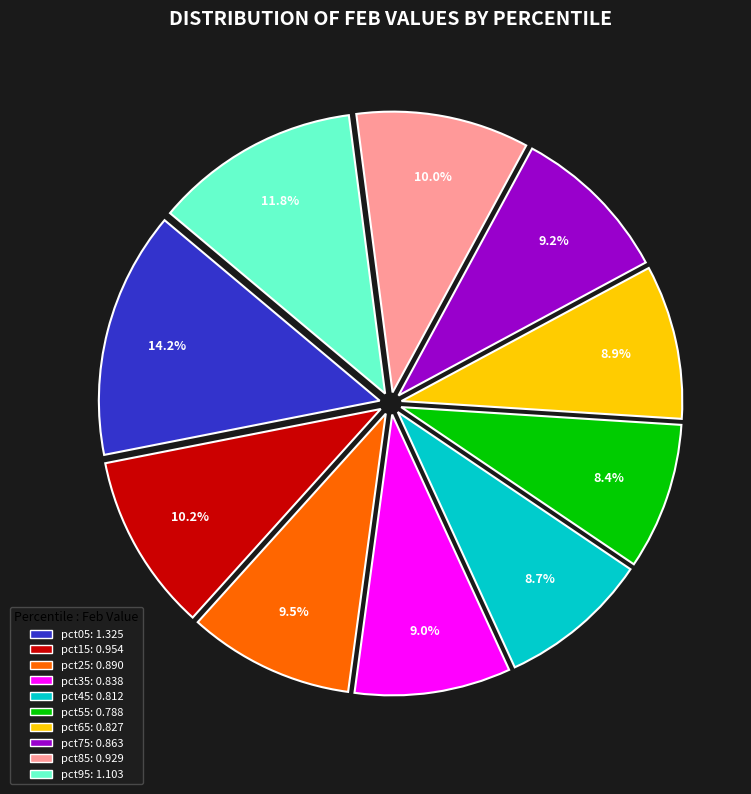

Which category has the biggest portion of the pie?

pct05